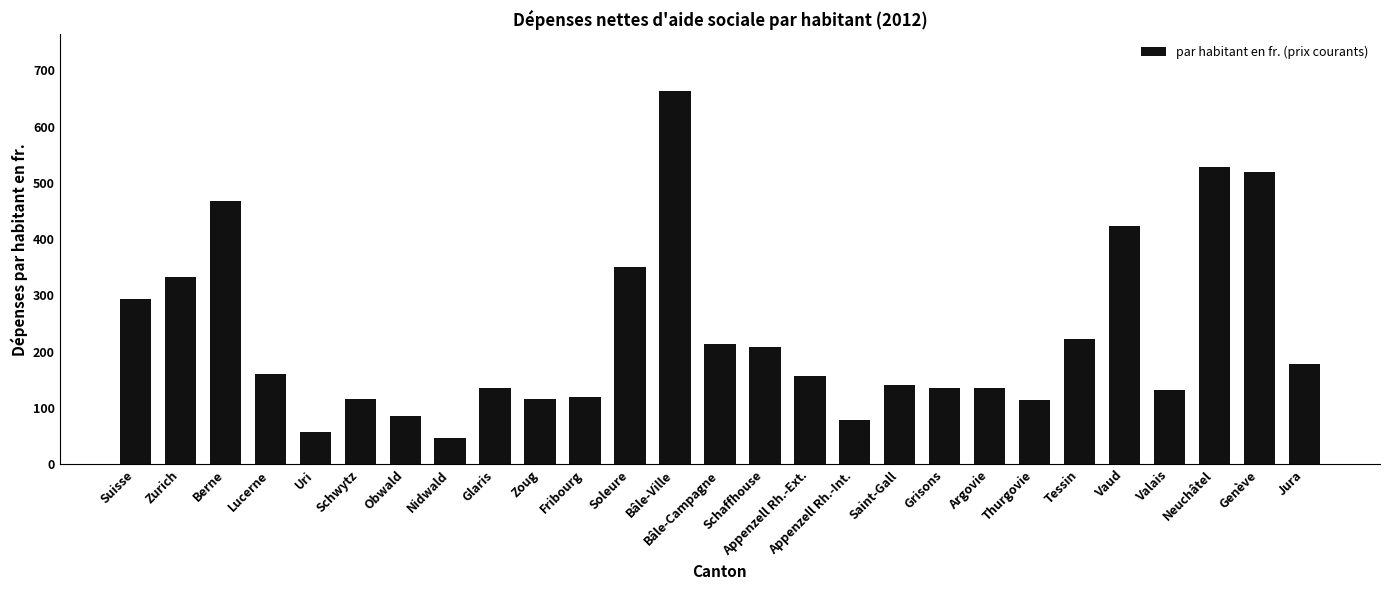

What is the maximum value shown in the chart?

664